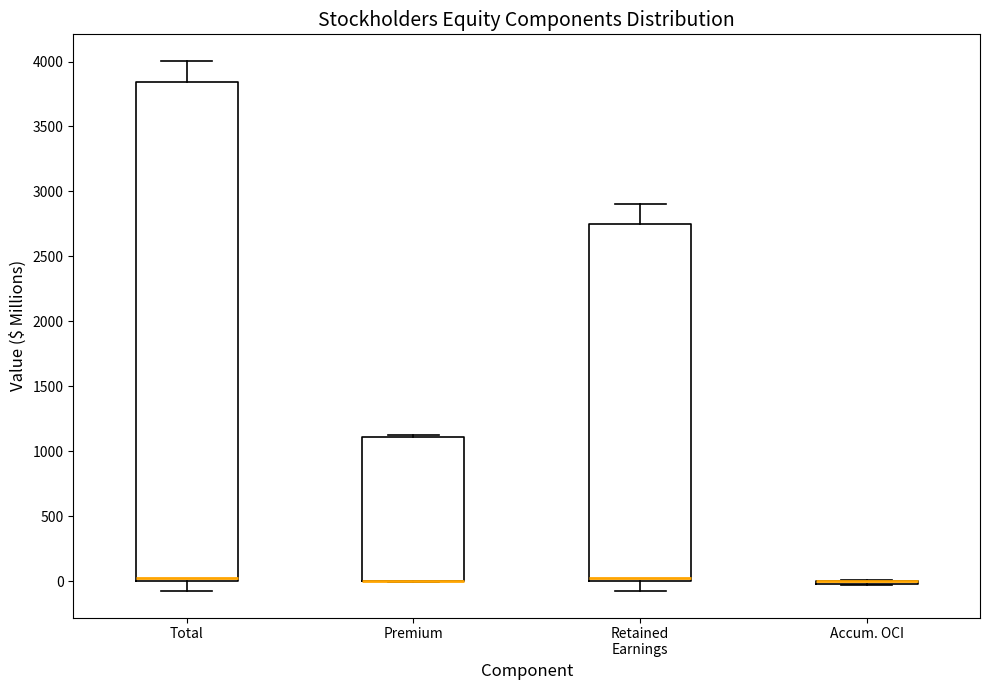

Where is the upper edge of the box for Retained Earnings on the y-axis? The values are not printed on the chart, so give them approximately, as read against the axis.

2750